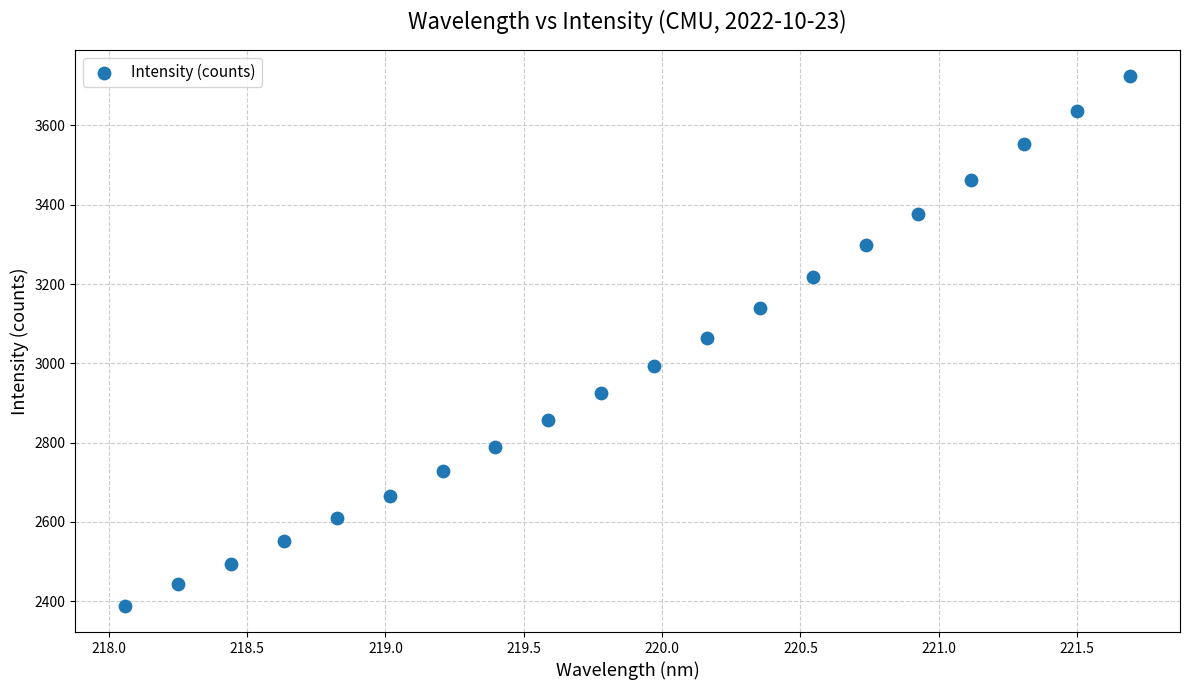

What is the range of Y values (max minus min)?

1334.6